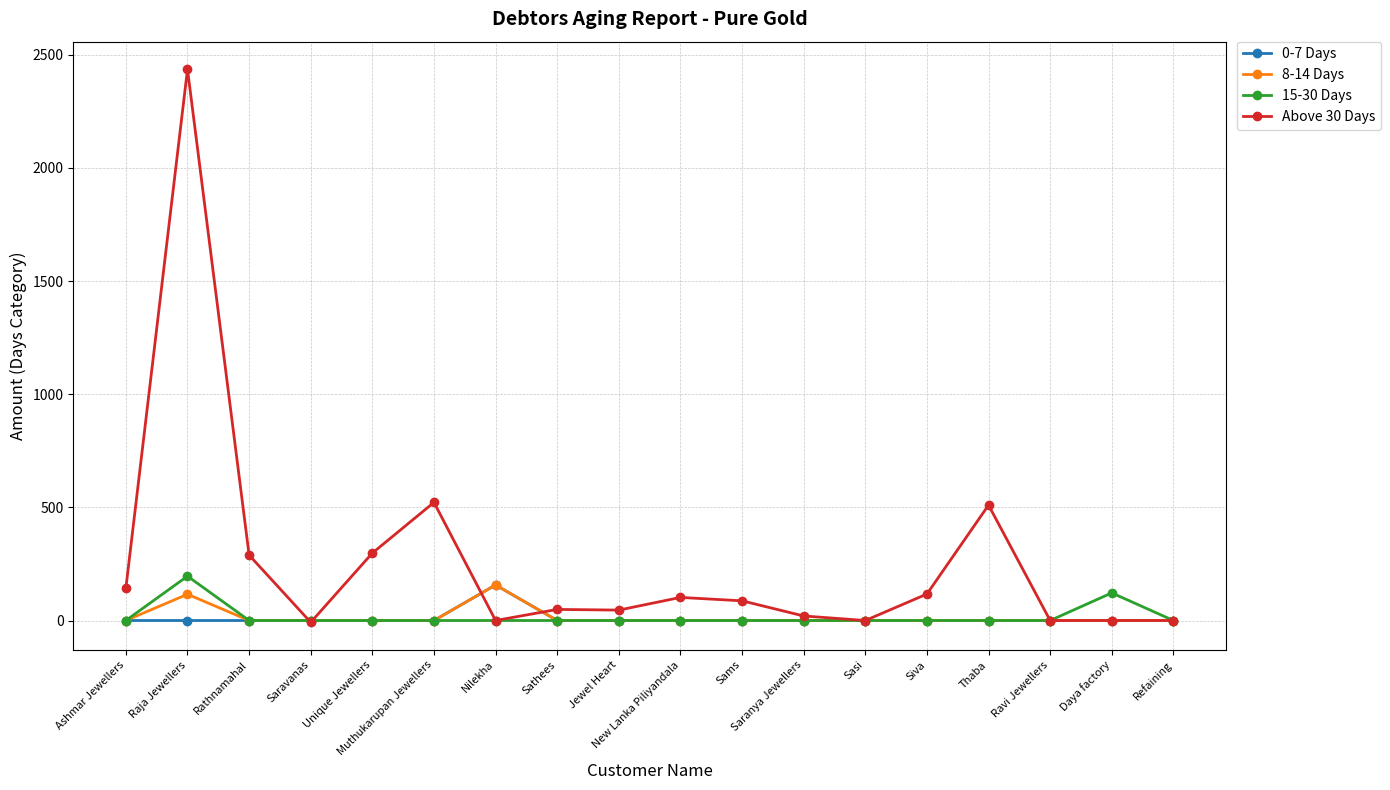

At which category is the sum across all series the highest?

Raja Jewellers